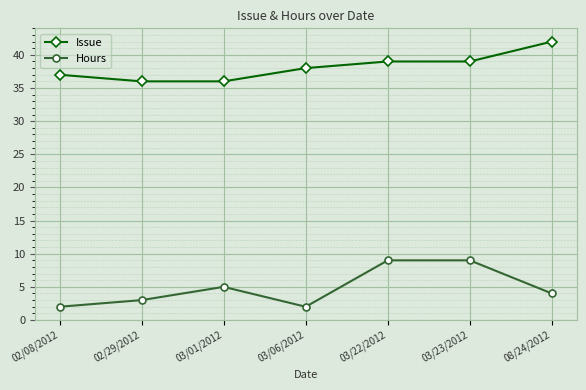

What is the sum of all Hours values?

34